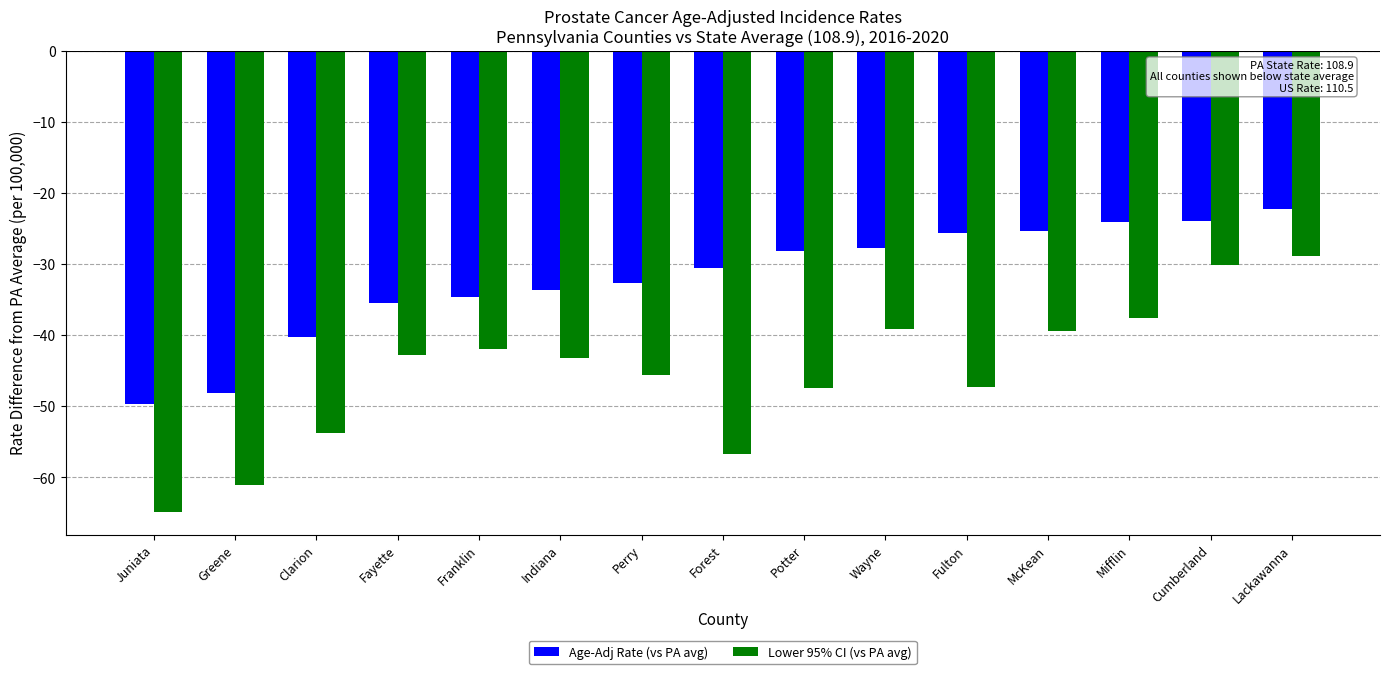

Is the value of Age-Adj Rate (vs PA avg) at Lackawanna greater than the value of Lower 95% CI (vs PA avg) at Forest?

Yes